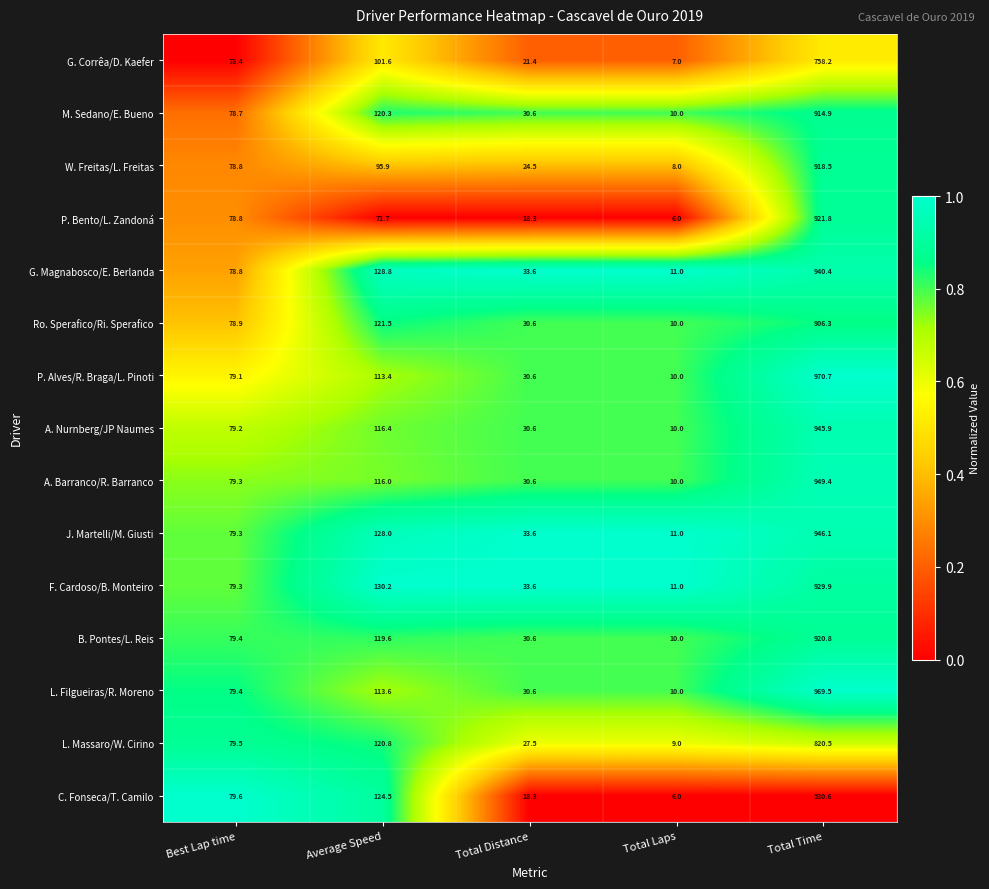

True or false: J. Martelli/M. Giusti has a value of 11.0 at Total Laps.

True